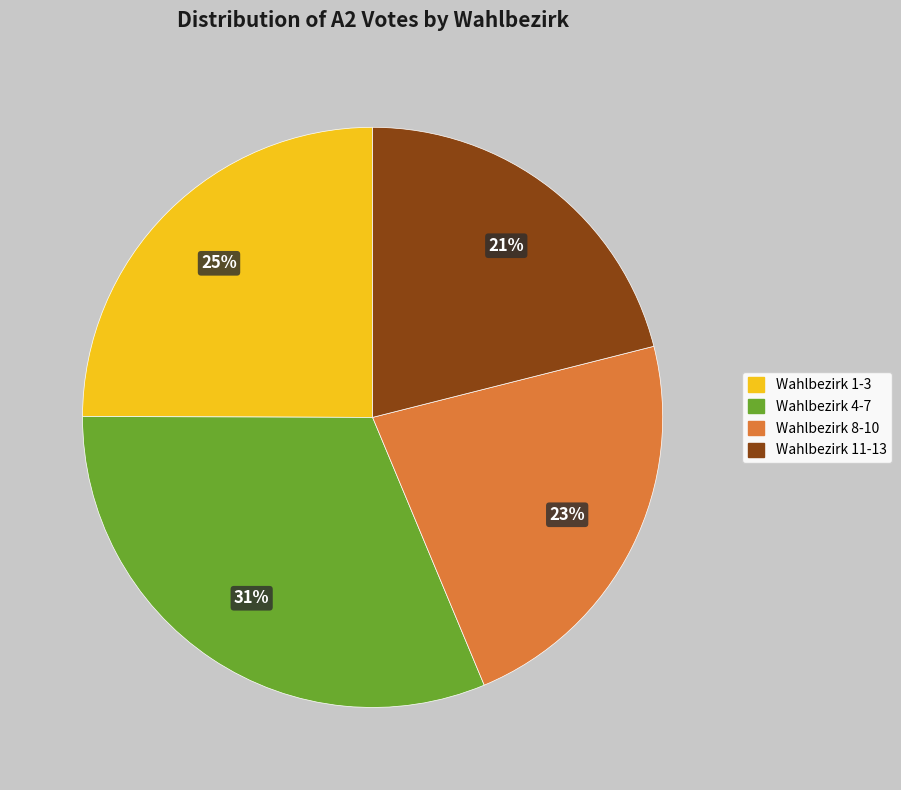

To the nearest percent, what is the average slice percentage?

25%